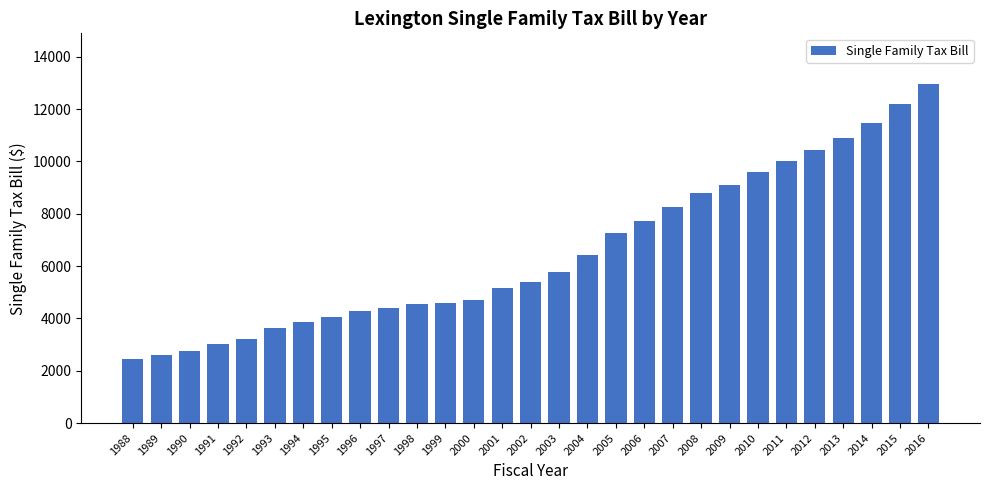

What is the average value?

6539